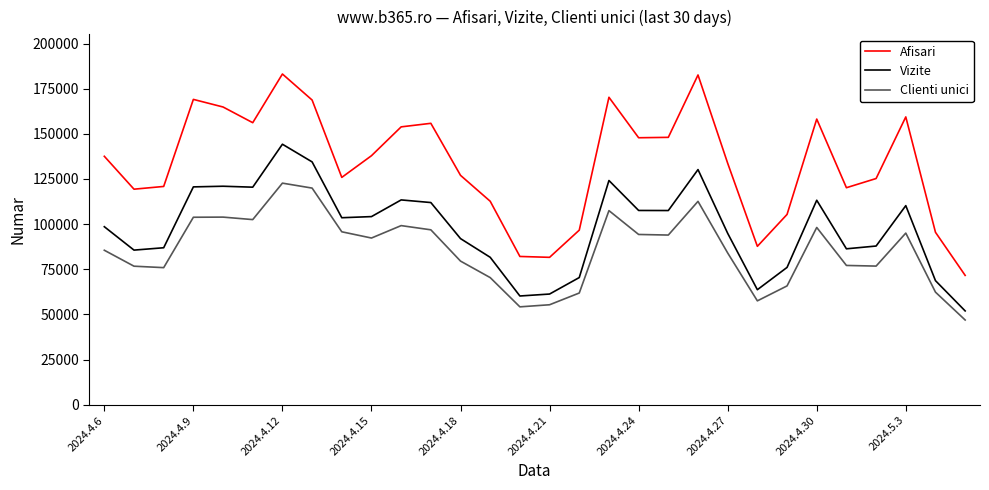

True or false: Vizite and Afisari cross at least once.

False